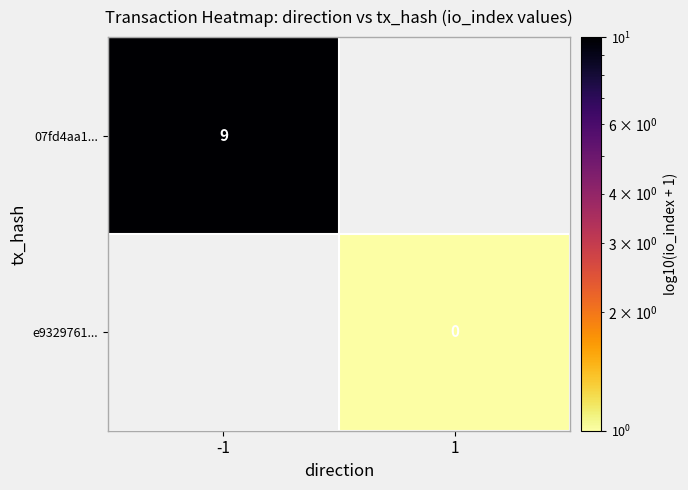

At which category does the chart reach its minimum across all series?

1